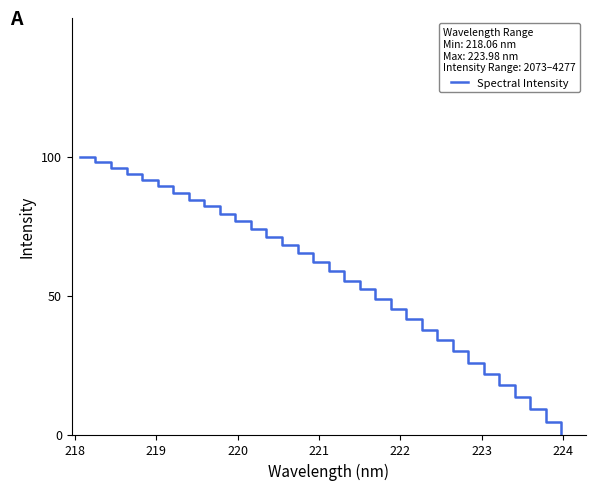

What is the difference between the maximum and minimum values?

100.0